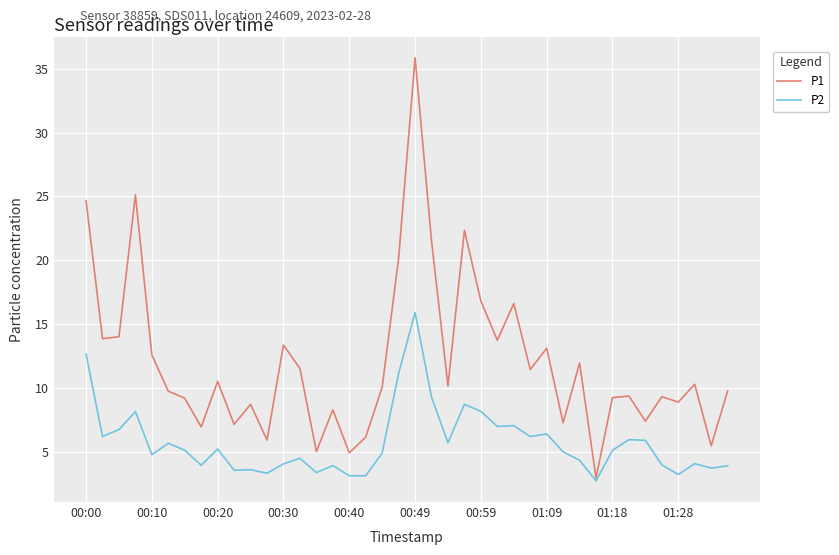

What is the difference between the maximum and second lowest values in the P1 series?

31.0